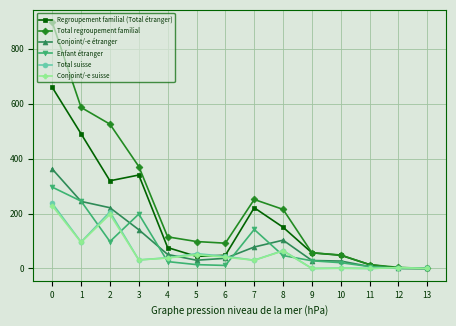

What is the sum of the Conjoint/-e étranger values at 8 and 4?

154